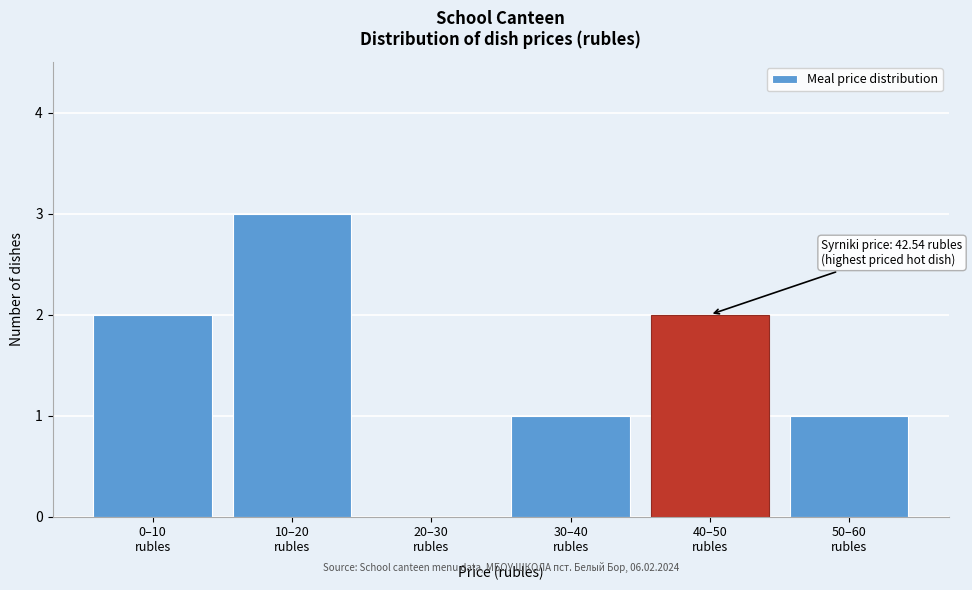

What is the greatest value displayed?

3